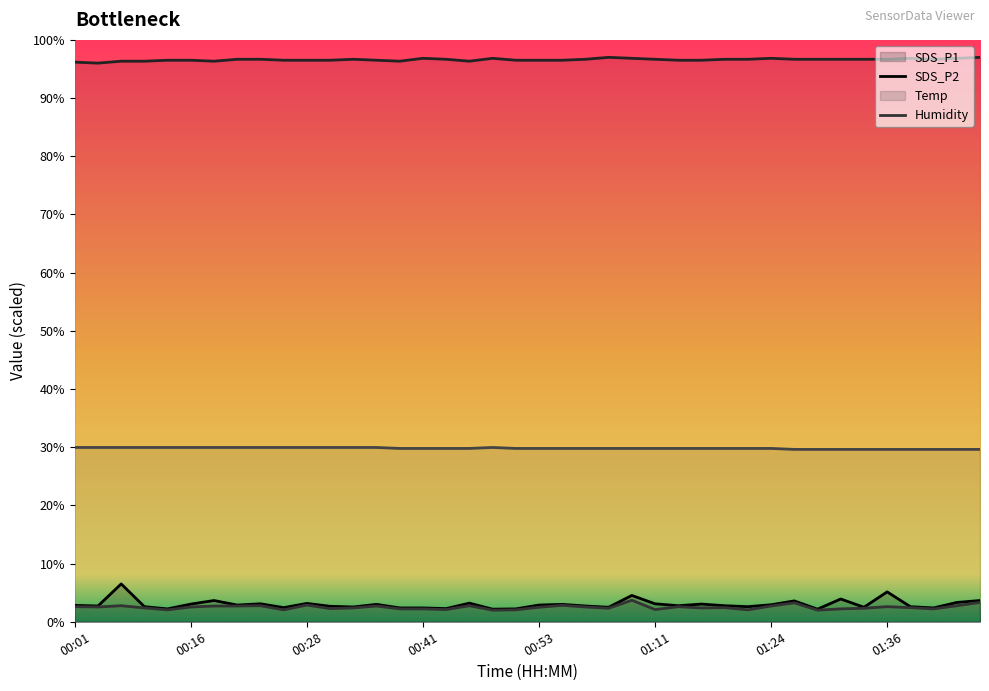

Does the chart have visible grid lines?

No